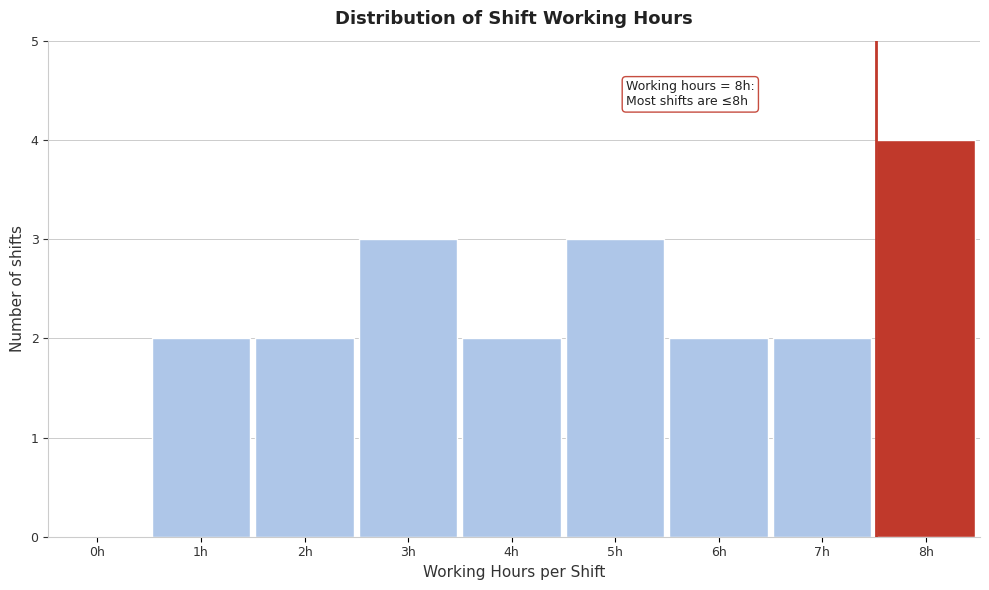

Reading left to right, list all the values displayed in this chart.

0h=0	1h=2	2h=2	3h=3	4h=2	5h=3	6h=2	7h=2	8h=4